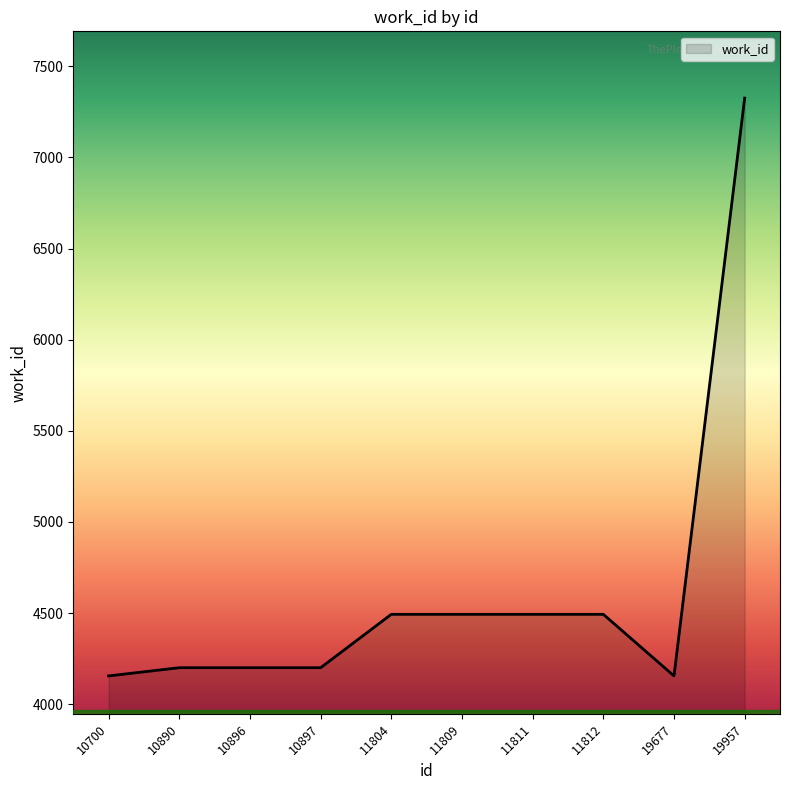

Reading left to right, extract all data points from this chart.

4155	4200	4200	4200	4493	4493	4493	4493	4155	7326